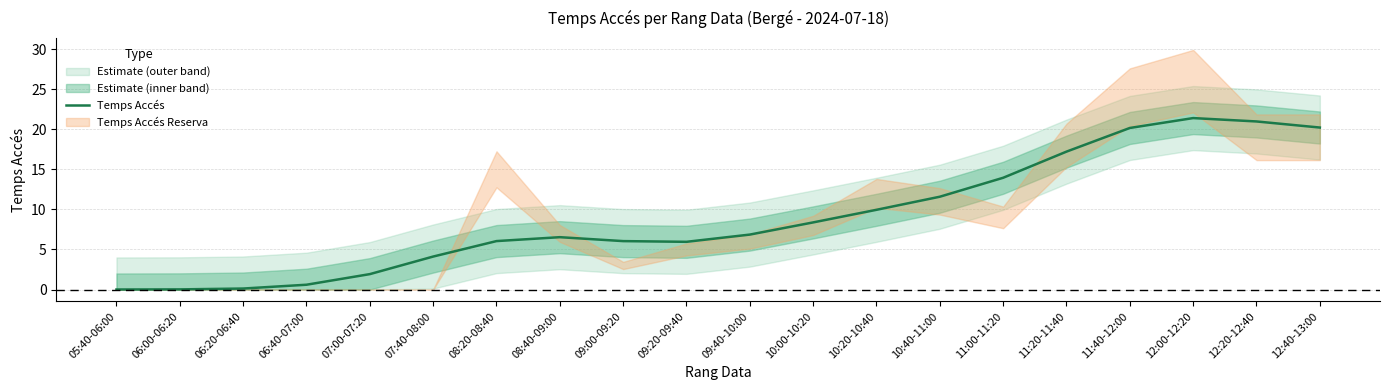

List the labels in order of value, largest first.

12:00-12:20, 12:20-12:40, 12:40-13:00, 11:40-12:00, 11:20-11:40, 11:00-11:20, 10:40-11:00, 10:20-10:40, 10:00-10:20, 09:40-10:00, 08:40-09:00, 08:20-08:40, 09:00-09:20, 09:20-09:40, 07:40-08:00, 07:00-07:20, 06:40-07:00, 06:20-06:40, 06:00-06:20, 05:40-06:00